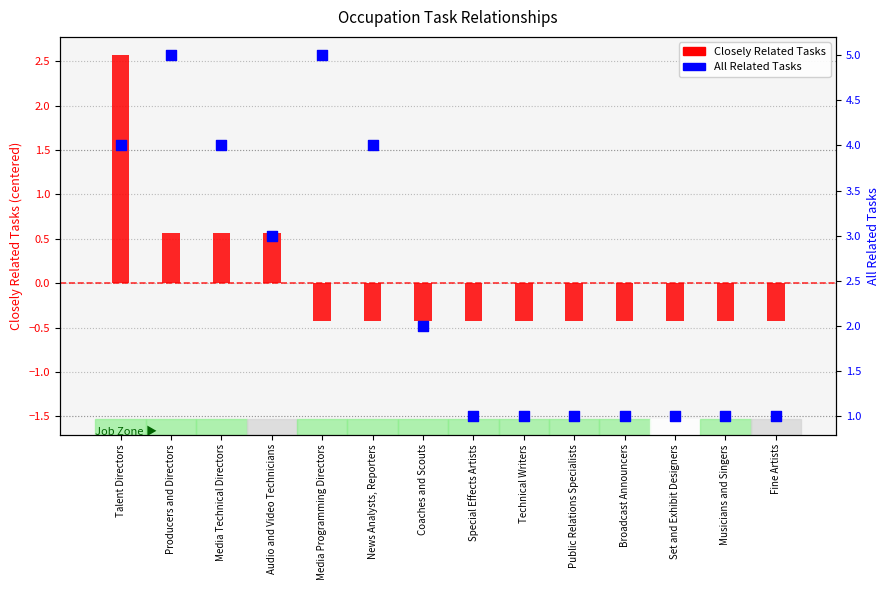

What is the total value across all series at Fine Artists?

0.6